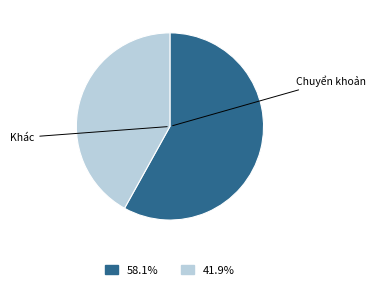

Does any single category account for the majority?

Yes